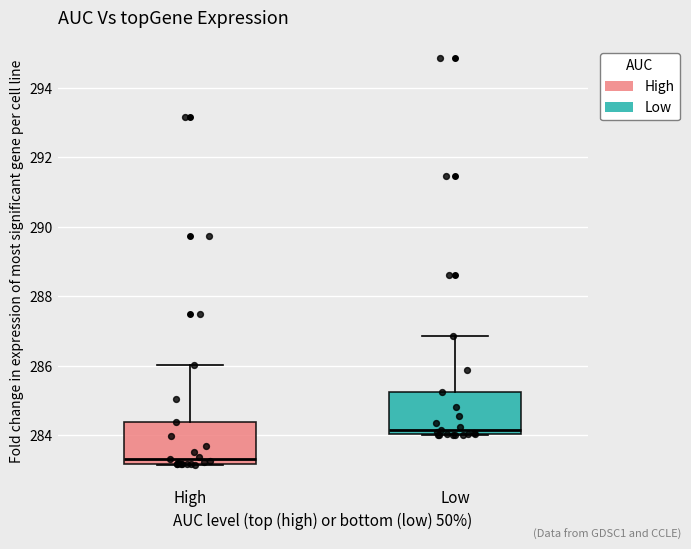

Where does the upper whisker of the box for Low end on the y-axis? The values are not printed on the chart, so give them approximately, as read against the axis.

286.8